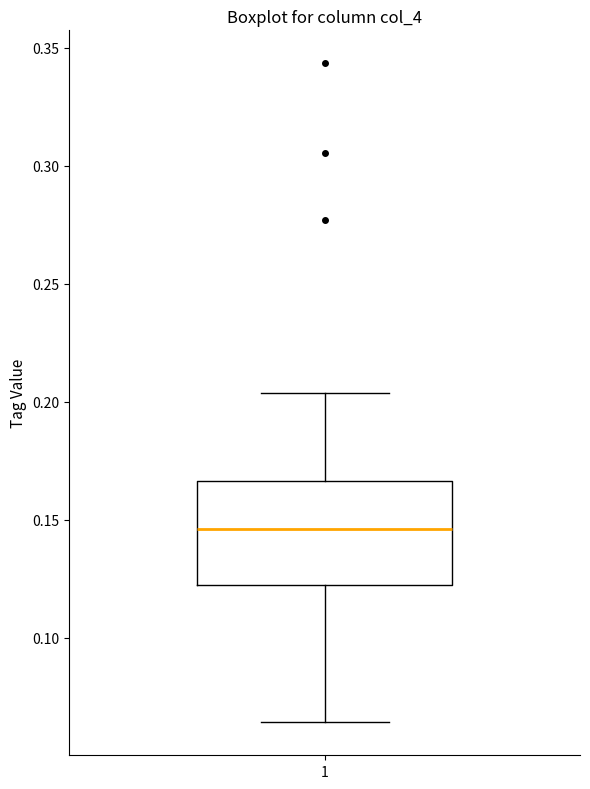

Where is the upper edge of the box at x = 1 on the y-axis? The values are not printed on the chart, so give them approximately, as read against the axis.

0.165